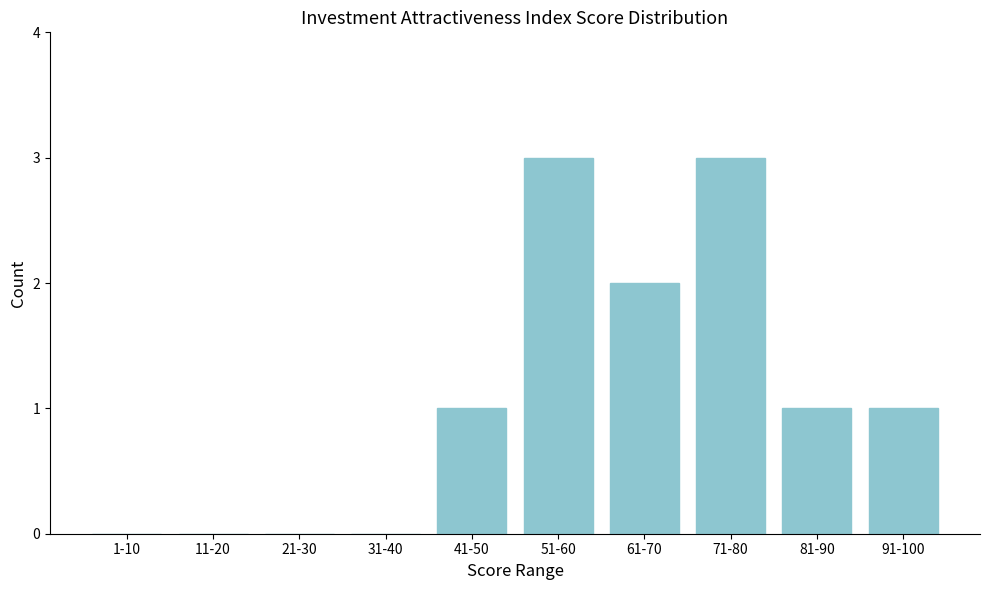

Reading left to right, what are all the values shown in this chart?

1-10=0	11-20=0	21-30=0	31-40=0	41-50=1	51-60=3	61-70=2	71-80=3	81-90=1	91-100=1